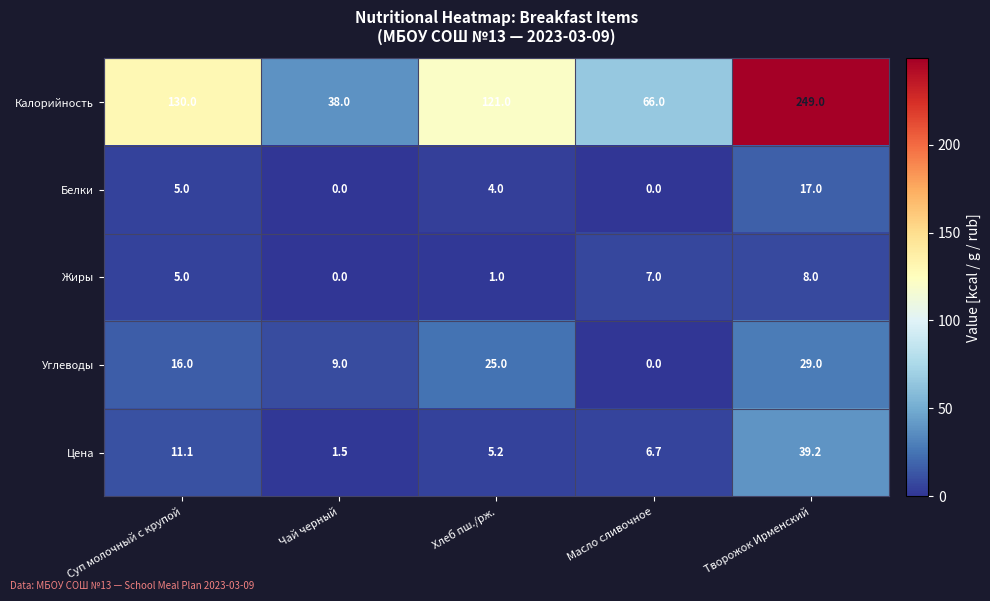

Which series has the widest spread of values?

Калорийность